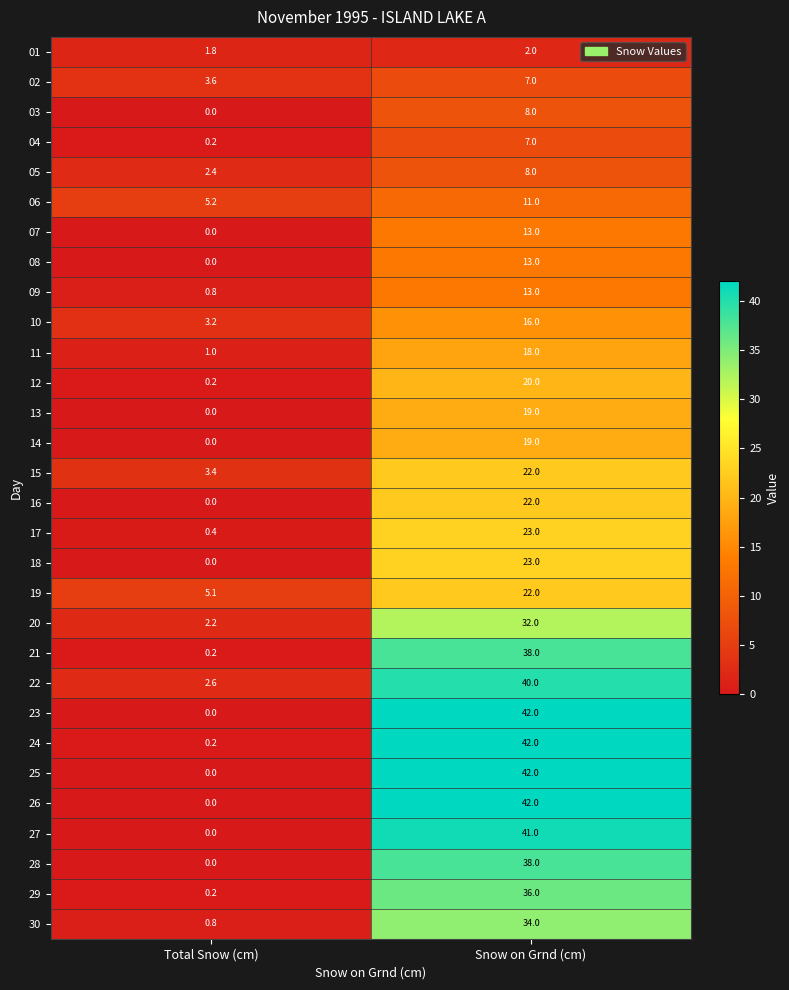

Rank the categories by 22 value from lowest to highest.

Total Snow (cm), Snow on Grnd (cm)